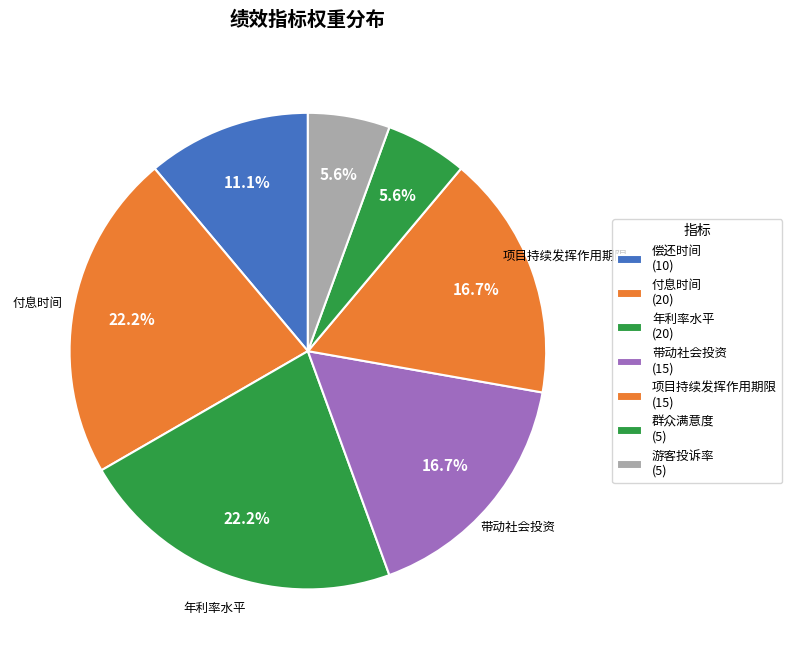

To the nearest percent, what portion does 偿还时间 represent?

11%